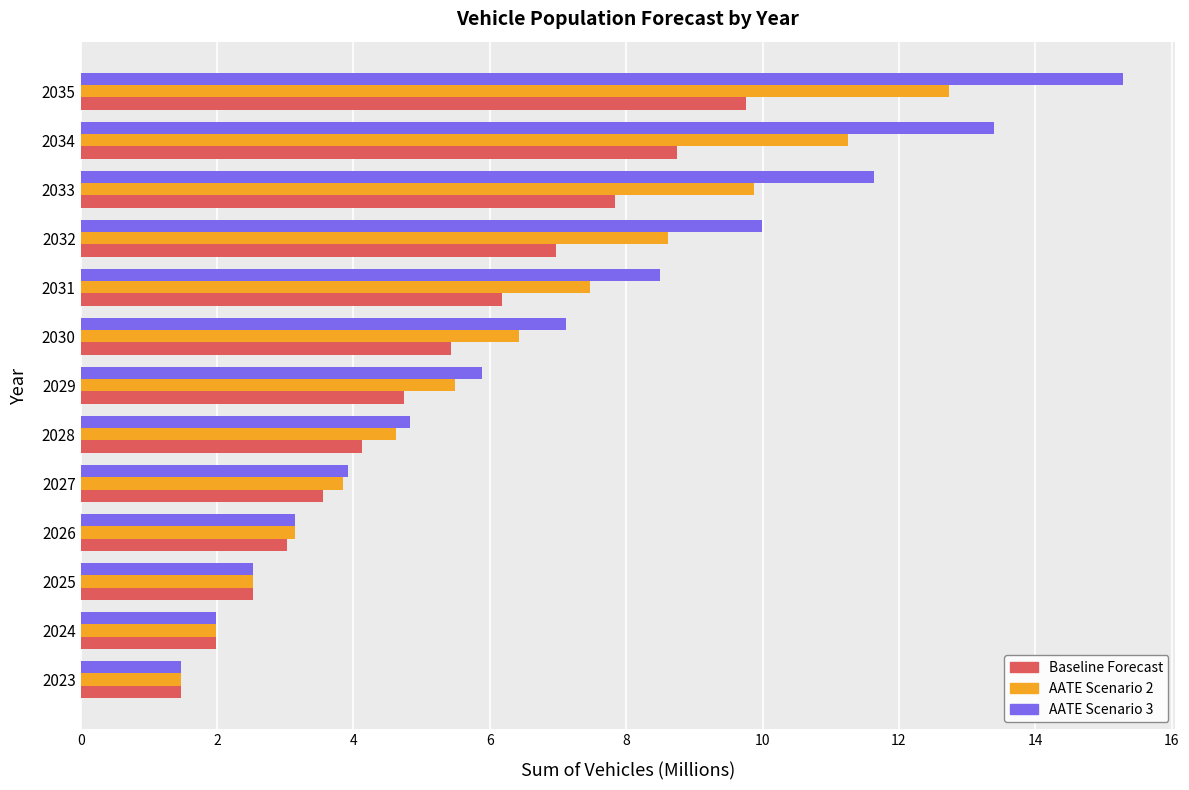

List the series in order of their peak value, highest first.

AATE Scenario 3, AATE Scenario 2, Baseline Forecast